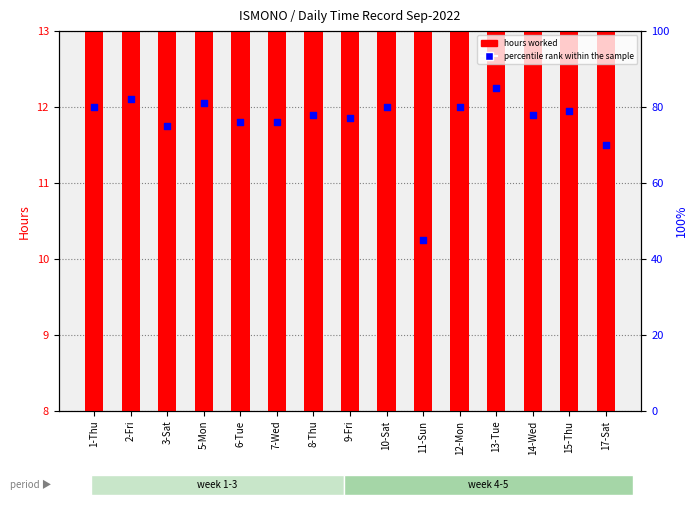

What is the total value across all series at 12-Mon?

91.5